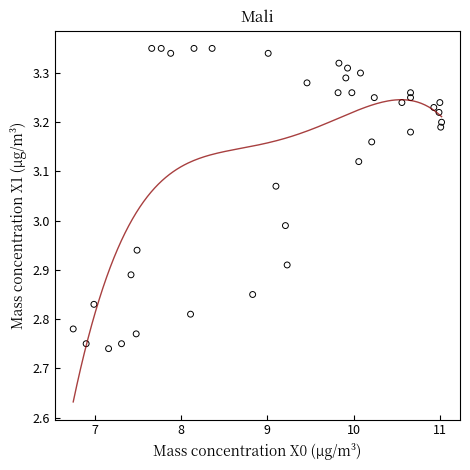

What is the range of X values (max minus min)?

4.3